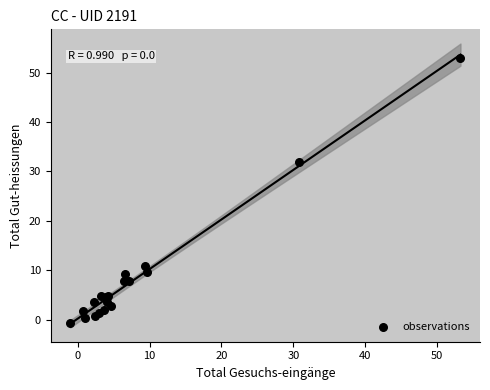

What Y value in the scatter plot is closest to 26?

31.8